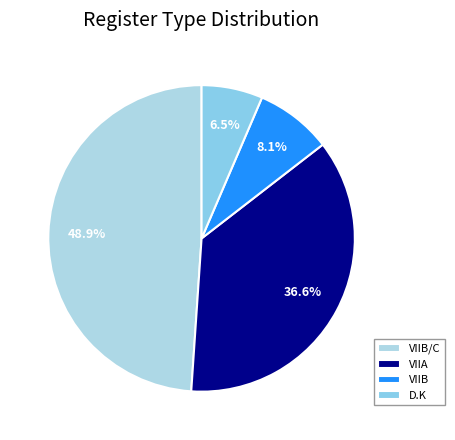

Is it true that D.K is 6% of the pie?

True